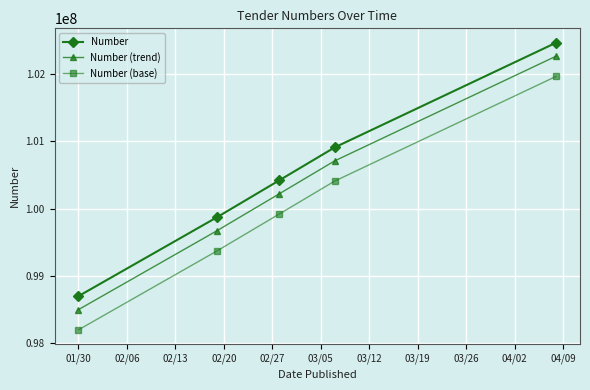

True or false: Number (base) and Number (trend) cross at least once.

False